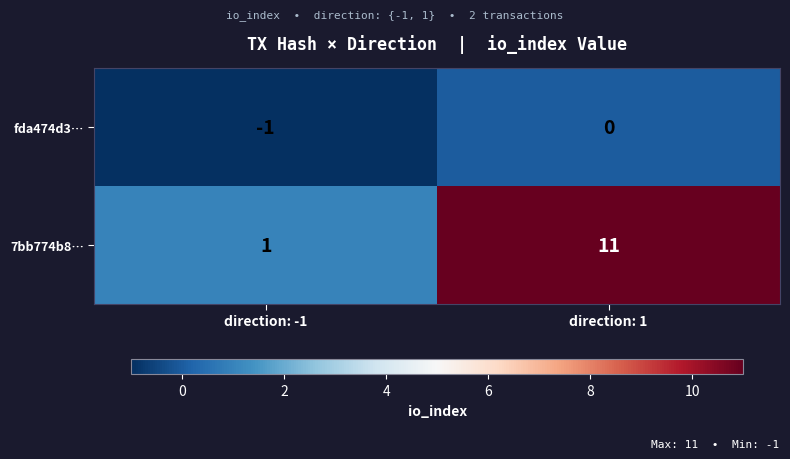

What is the difference between the highest and lowest values at direction: -1?

2